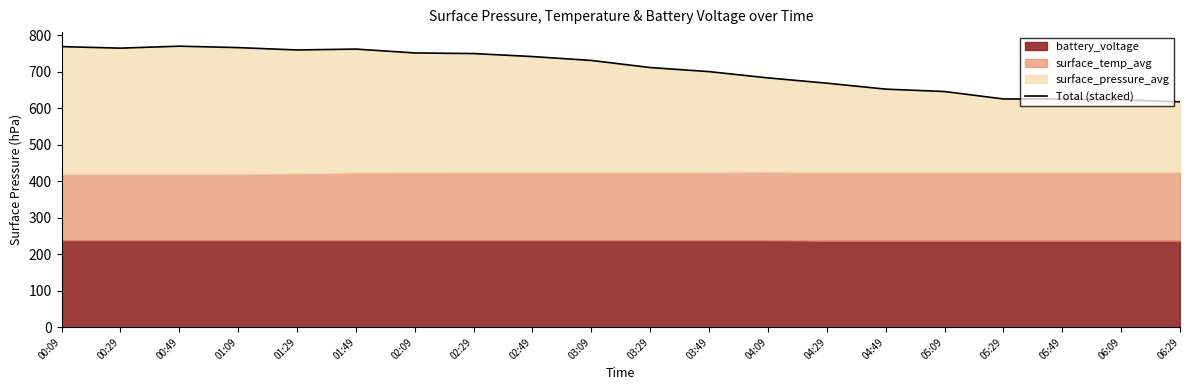

Rank the categories by value from lowest to highest.

06:29, 06:09, 05:49, 05:29, 05:09, 04:49, 04:29, 04:09, 03:49, 03:29, 03:09, 02:49, 02:29, 02:09, 01:29, 01:49, 00:29, 01:09, 00:09, 00:49